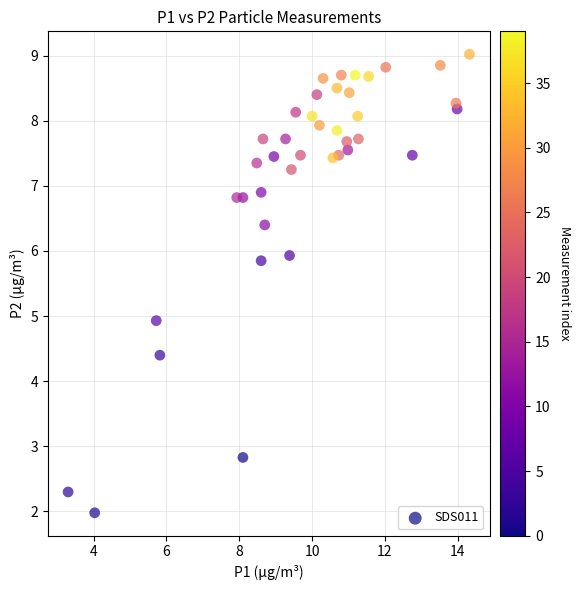

What is the range of Y values (max minus min)?

7.0